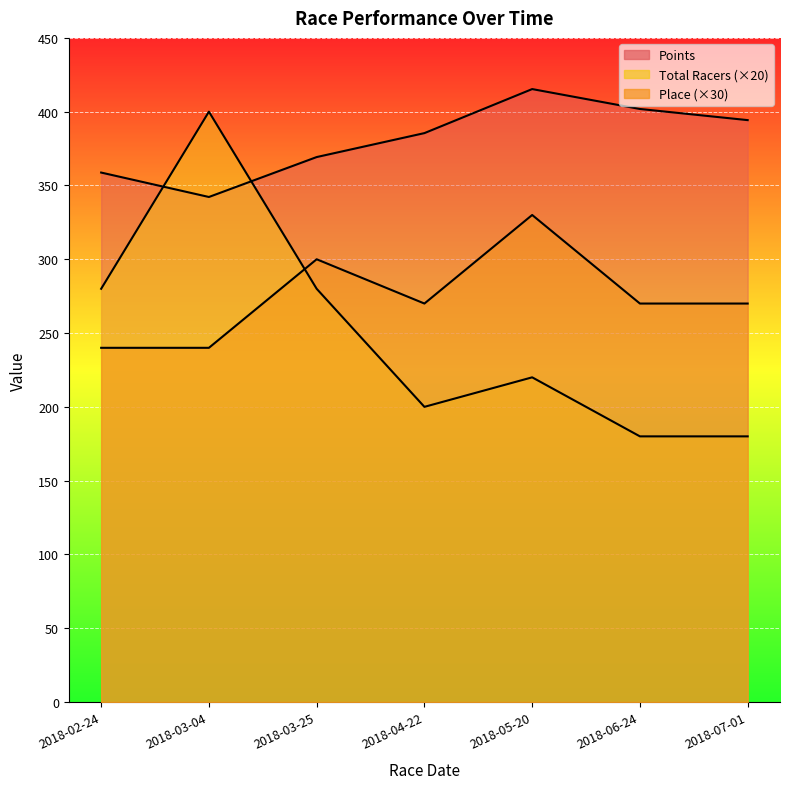

How many lines are shown in the chart?

3